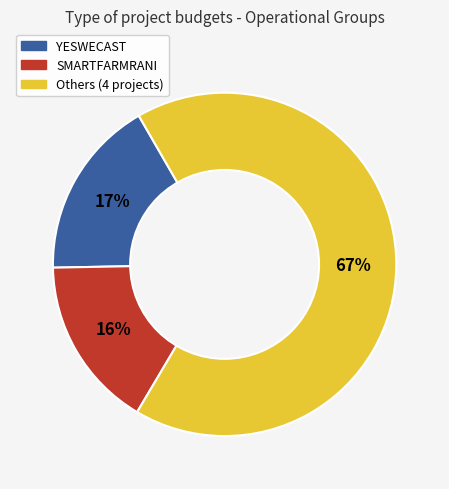

How many slices are in this pie chart?

3